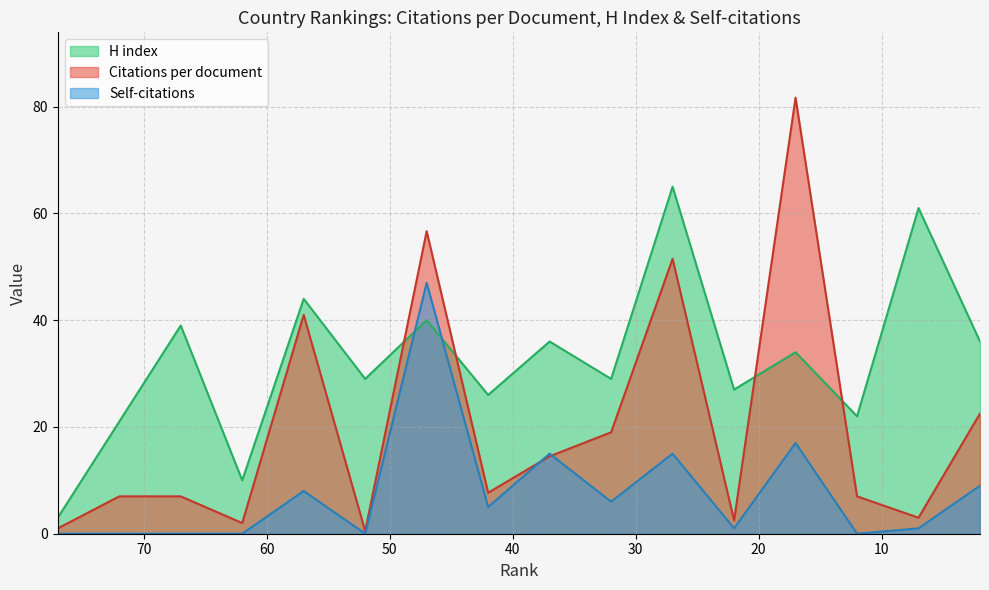

What is the average value of the Self-citations series?

8.3